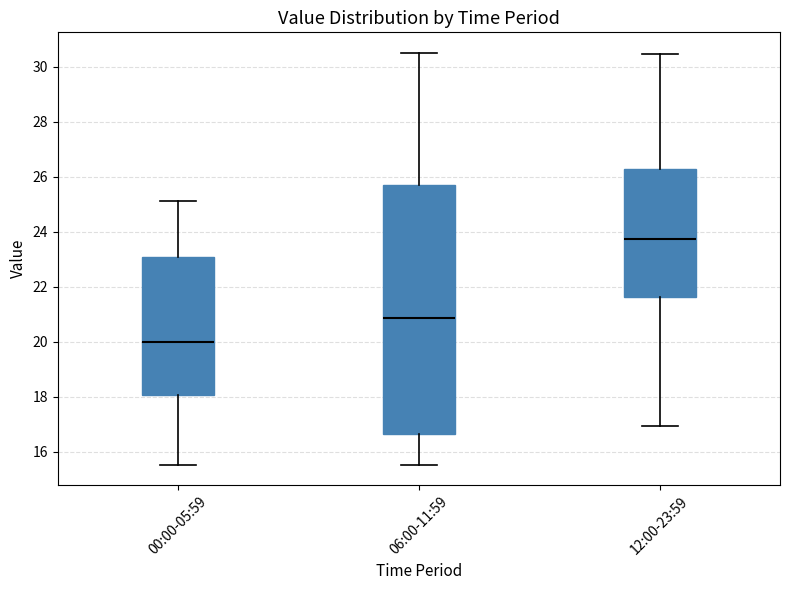

Comparing the boxes themselves (not the whiskers), which one is the tallest?

06:00-11:59